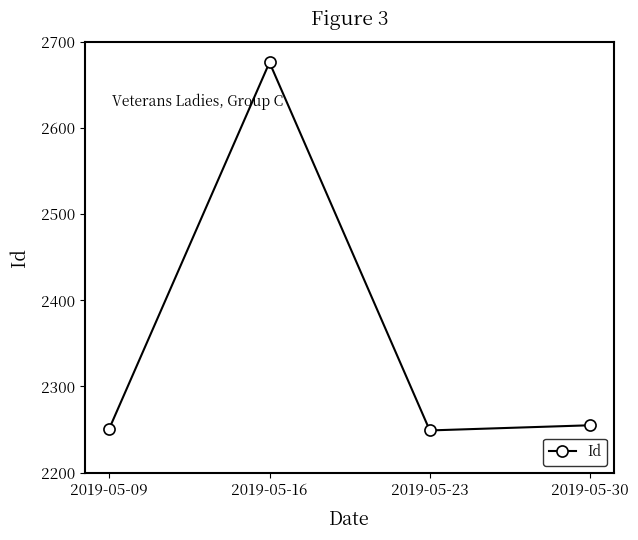

What is the smallest value displayed?

2249